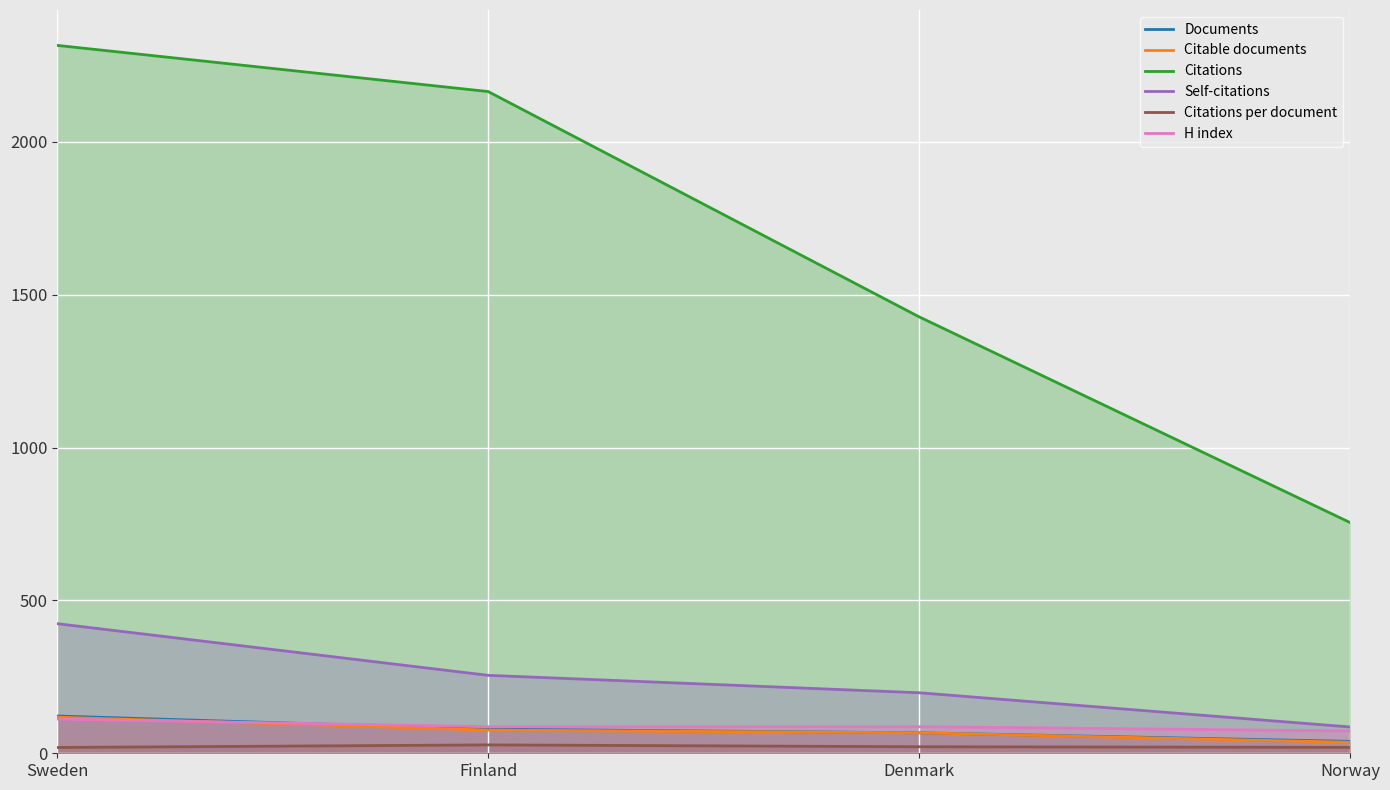

Which series has the largest total across all categories?

Citations